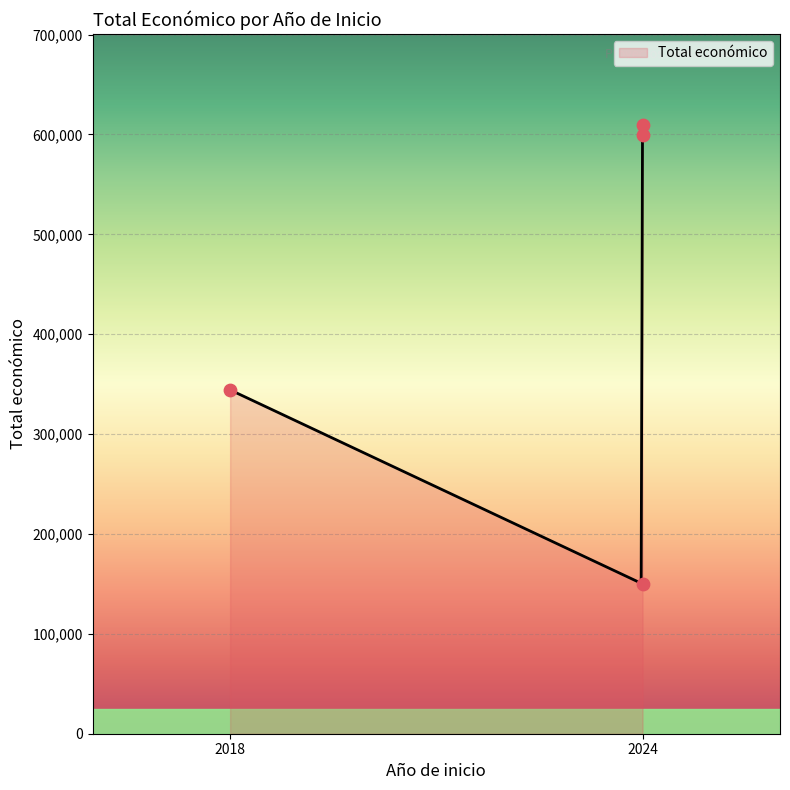

What is the change in value from 2024 to 2018?

-254968